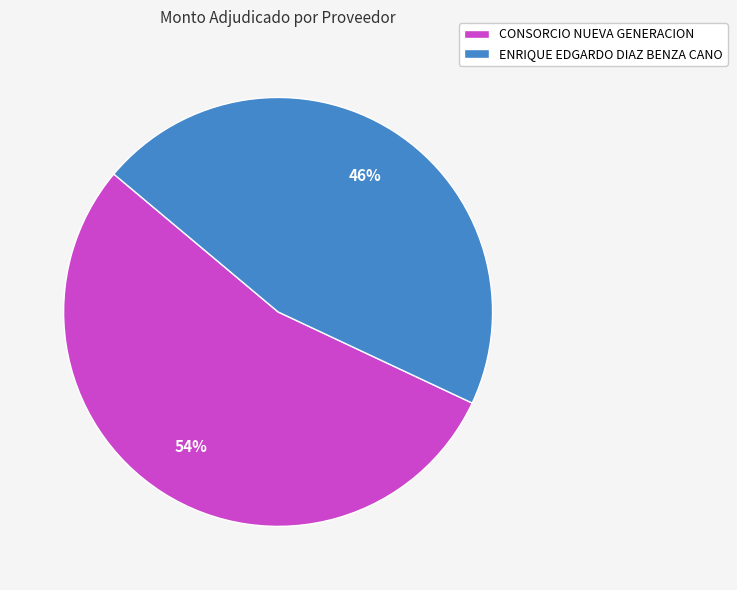

What is the largest slice in the pie chart?

CONSORCIO NUEVA GENERACION